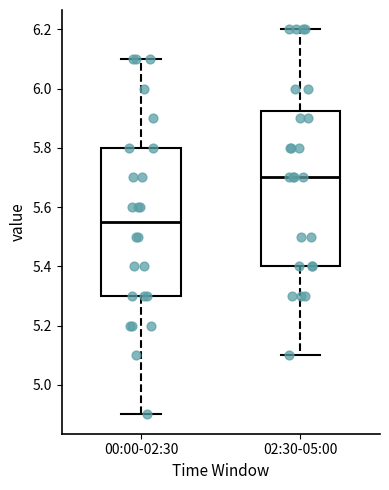

Reading left to right, transcribe this box plot: for each box, give where its median line is, the range the box spans, and where its two whiskers end, as read against the y-axis. The values are not printed on the chart, so give them approximately, as read against the axis.

00:00-02:30: median 5.56, box 5.30 to 5.80, whiskers 4.90 to 6.10
02:30-05:00: median 5.70, box 5.40 to 5.92, whiskers 5.10 to 6.20